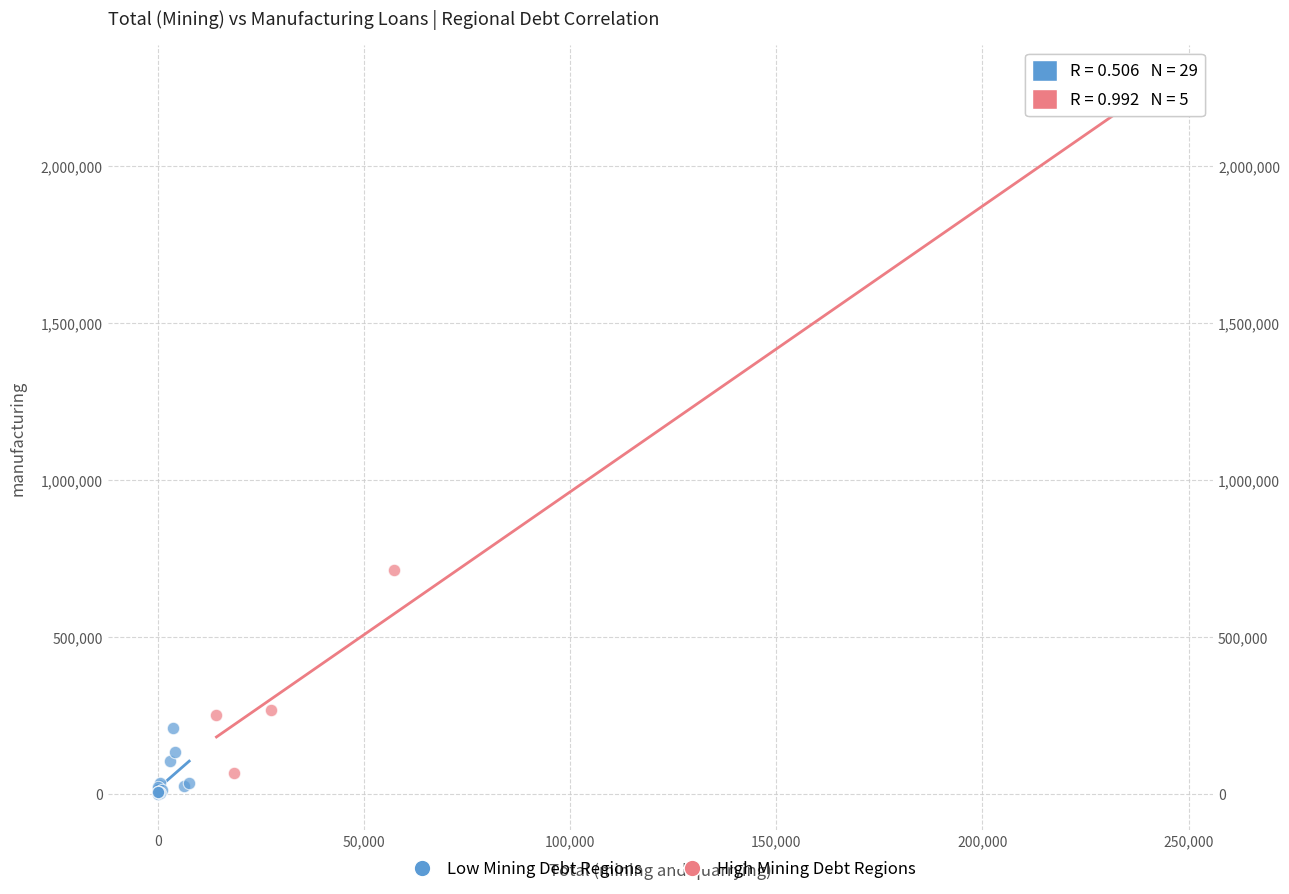

Which series contains the lowest Y value?

Low Mining Debt Regions